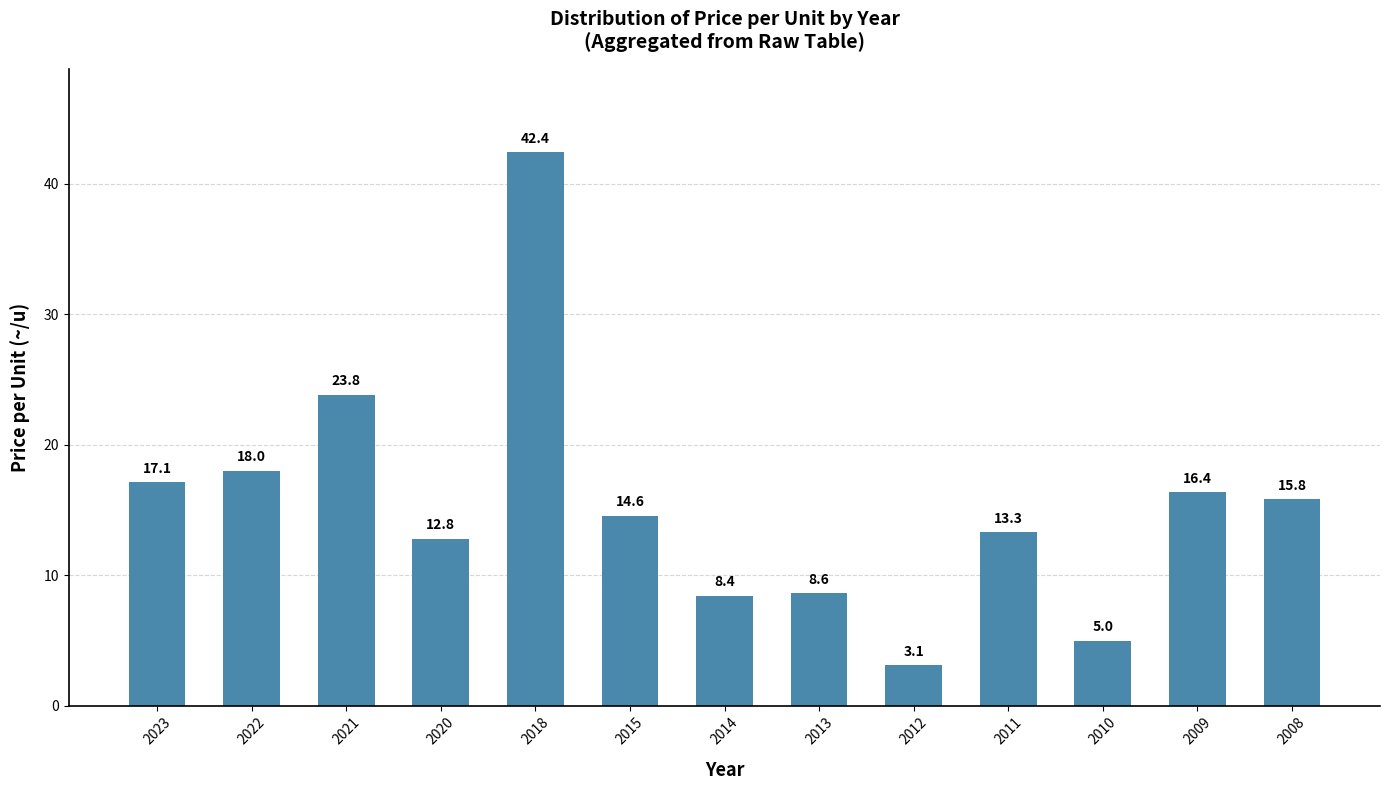

Reading left to right, what are all the values shown in this chart?

2023=17.1	2022=18.0	2021=23.8	2020=12.8	2018=42.4	2015=14.6	2014=8.4	2013=8.6	2012=3.1	2011=13.3	2010=5.0	2009=16.4	2008=15.8